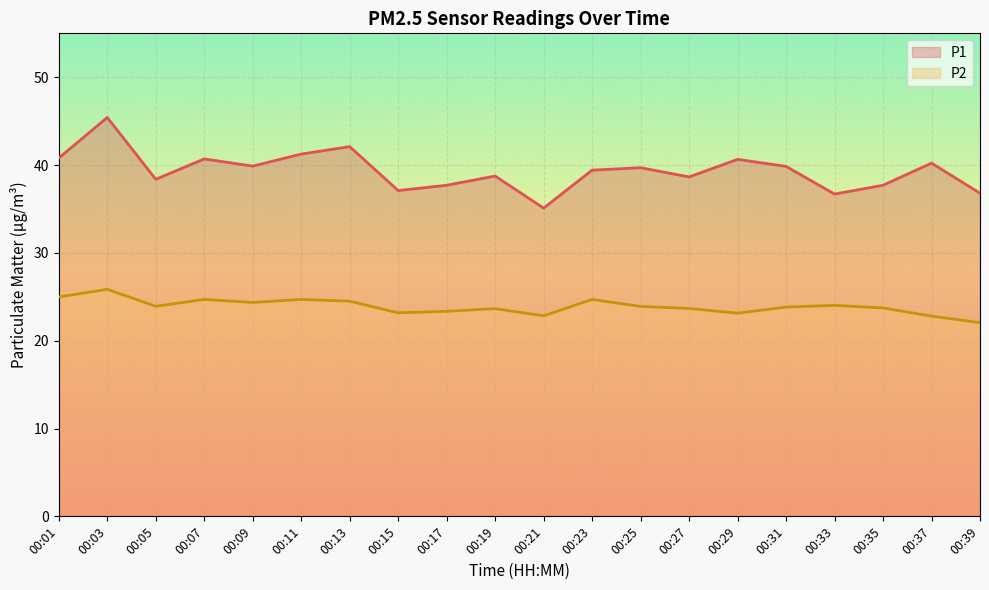

Which series changed the most between 00:27 and 00:35?

P1